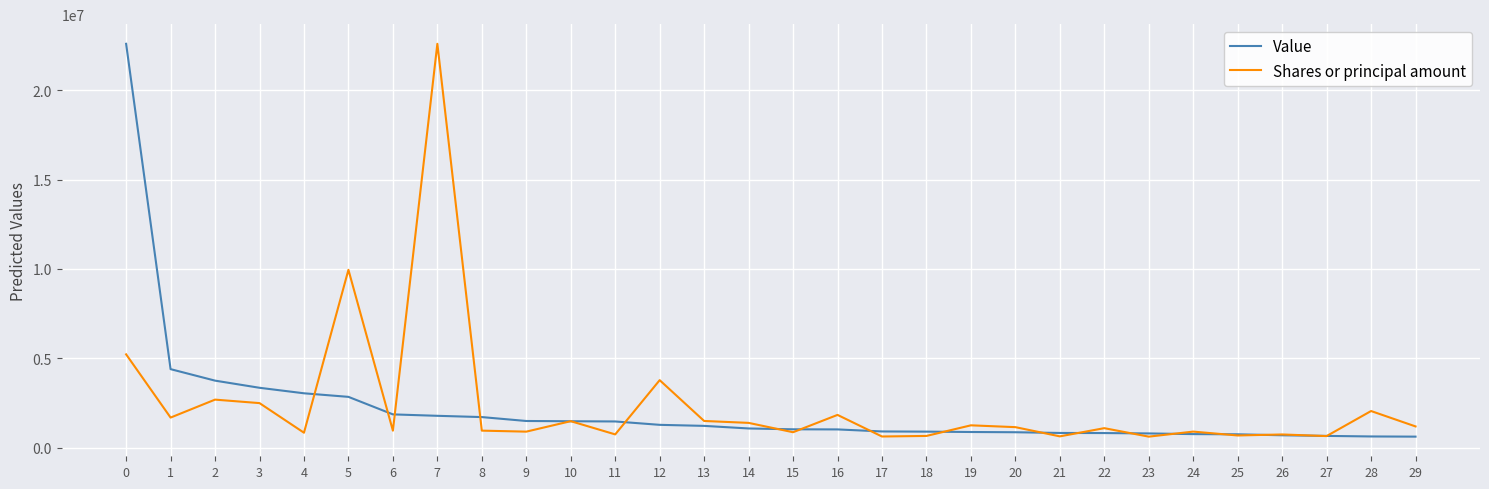

The value of Shares or principal amount at 3 is 2492720.1. True or false?

True